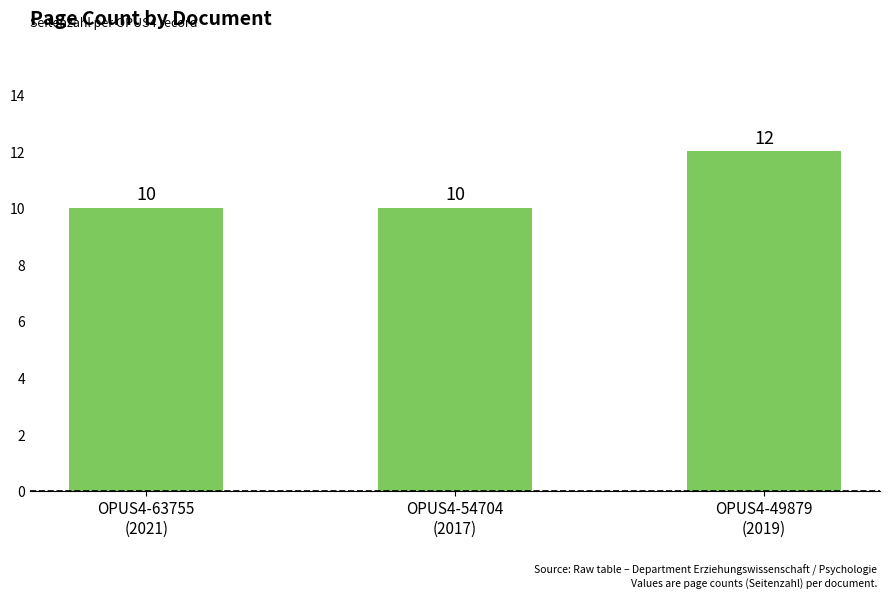

What is the label of the 1st bar from the left?

OPUS4-63755
(2021)